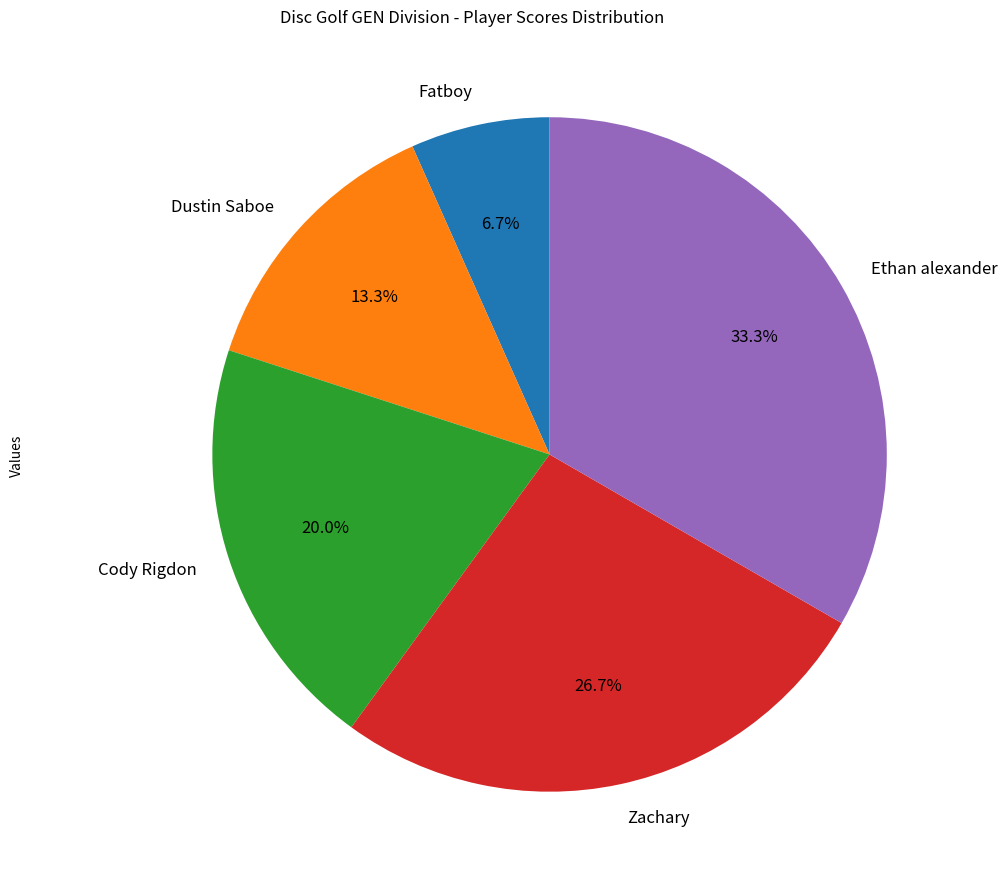

Which category has the biggest portion of the pie?

Ethan alexander